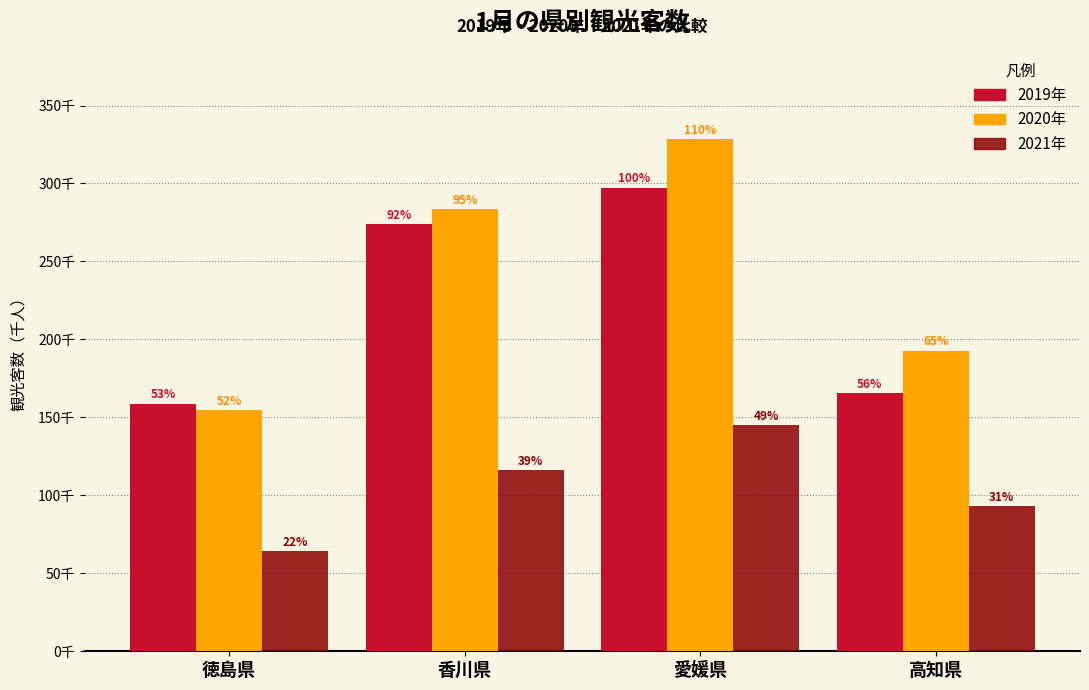

What are all the series names shown in the legend?

2019年, 2020年, 2021年